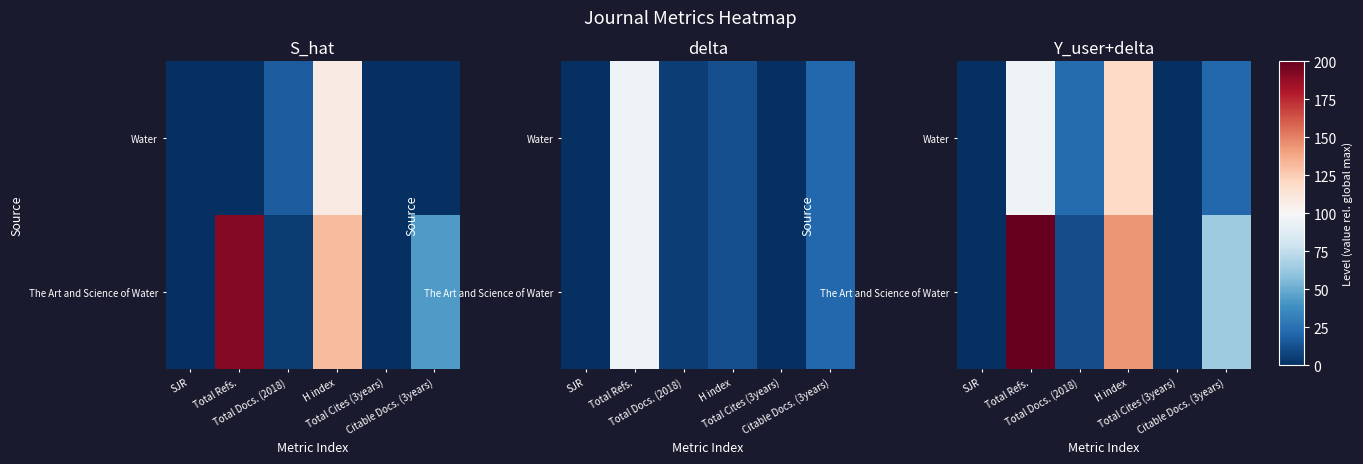

Between Total Refs. and H index, which series saw the biggest shift?

The Art and Science of Water